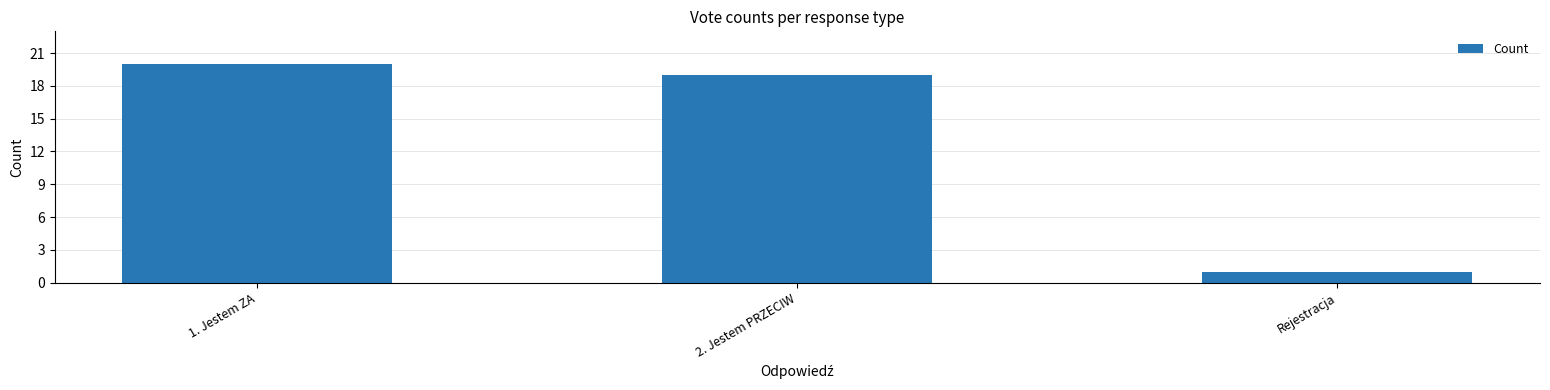

What is the greatest value displayed?

20